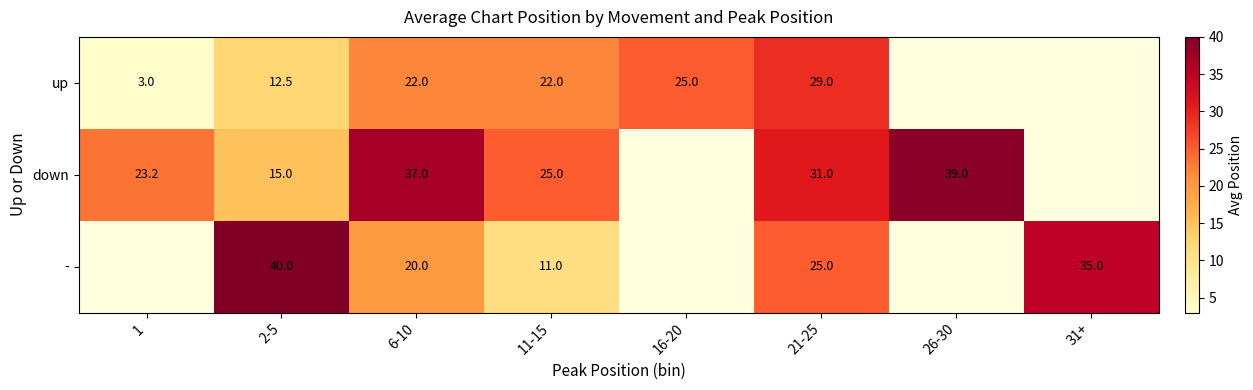

What is the sum of the - values at 2-5 and 21-25?

65.0